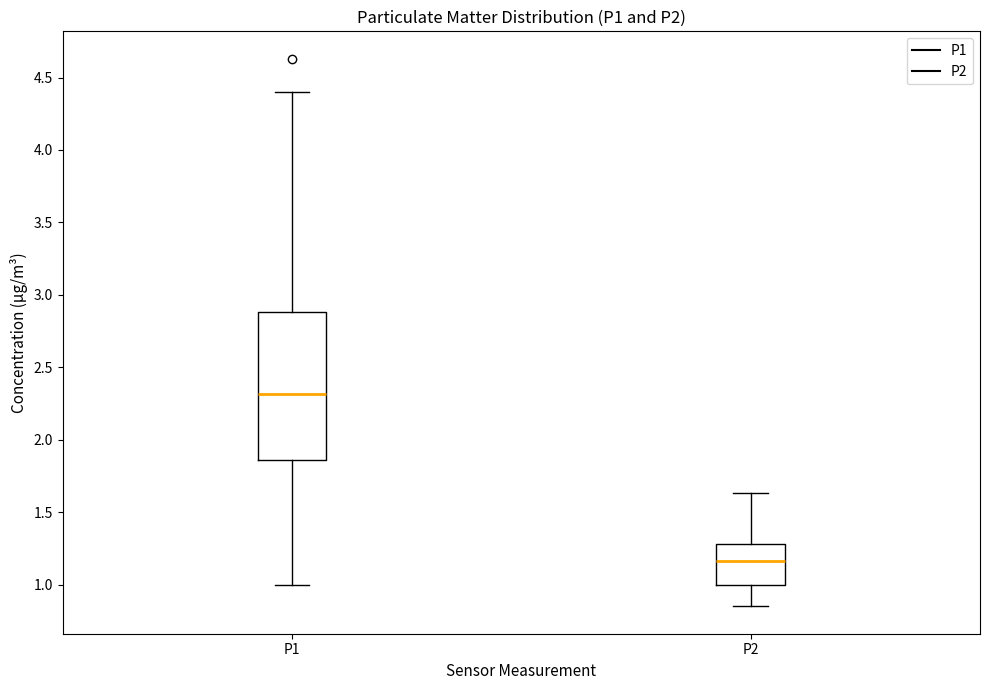

Which box's median line is the lowest?

P2